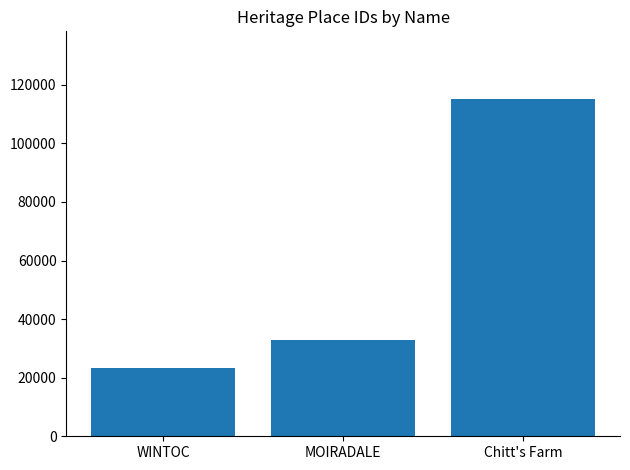

Are the bars horizontal?

No